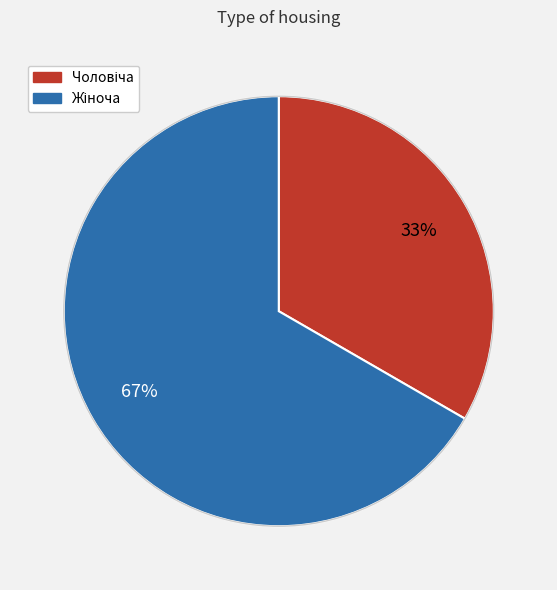

To the nearest percent, what is the average slice percentage?

50%